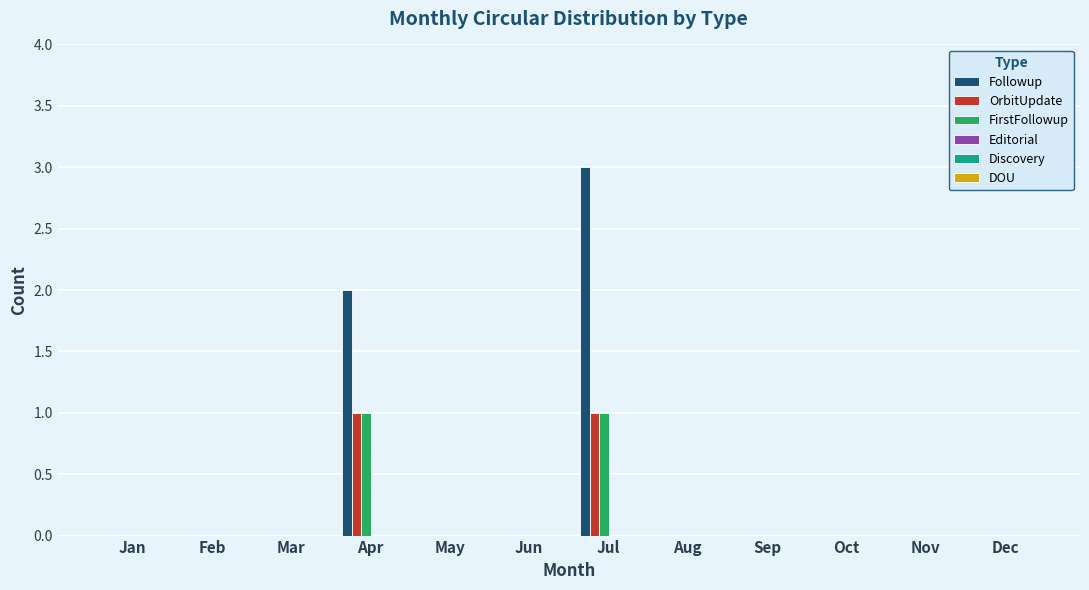

True or false: OrbitUpdate has a value of 0 at Sep.

True